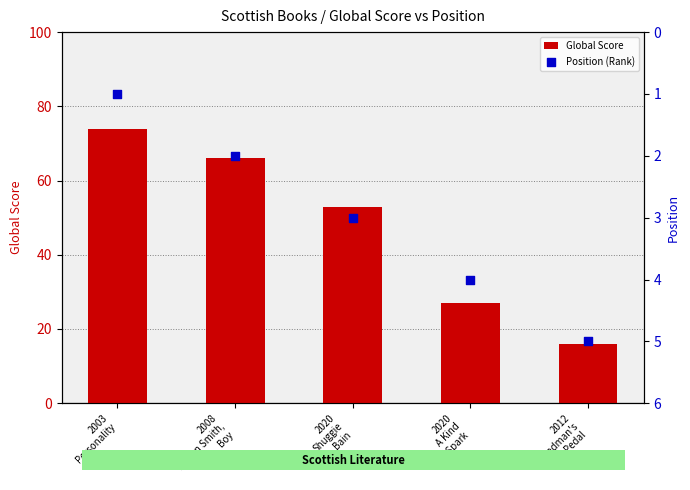

Which series has the widest spread of Y values?

Global Score